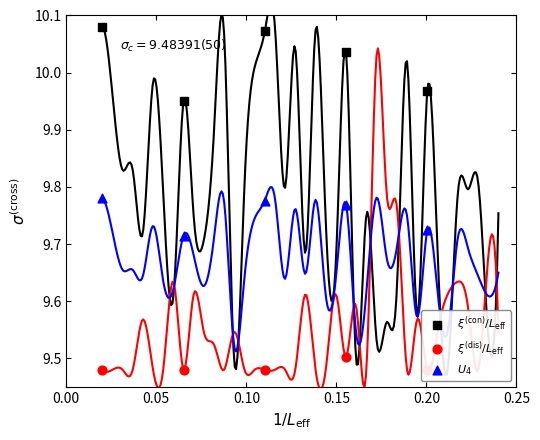

What are all the series names shown in the legend?

$\xi^{(\rm con)}/L_{\rm eff}$, $\xi^{(\rm dis)}/L_{\rm eff}$, $U_4$